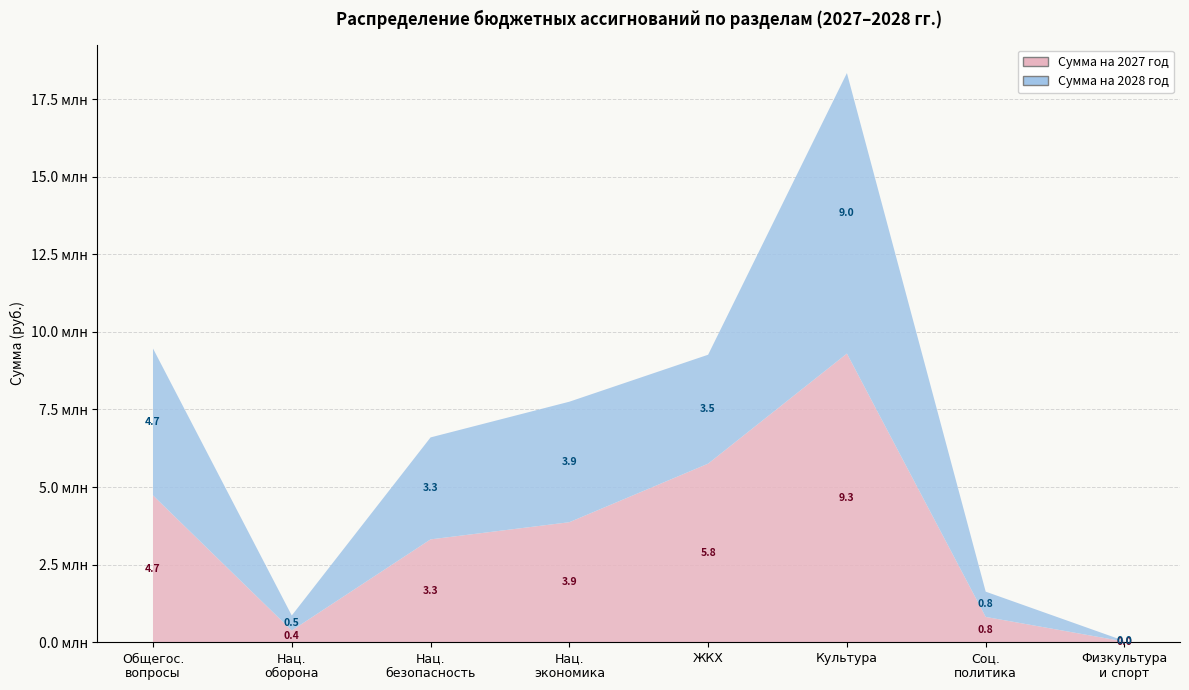

Reading left to right, transcribe all the data shown in this chart.

Сумма на 2027 год: 4729500.0	376100.0	3312742.0	3866178.5	5753037.8	9300300.0	814025.0	20000.0
Сумма на 2028 год: 4734500.0	483700.0	3285742.0	3882886.5	3509773.9	9038700.0	814025.0	20000.0